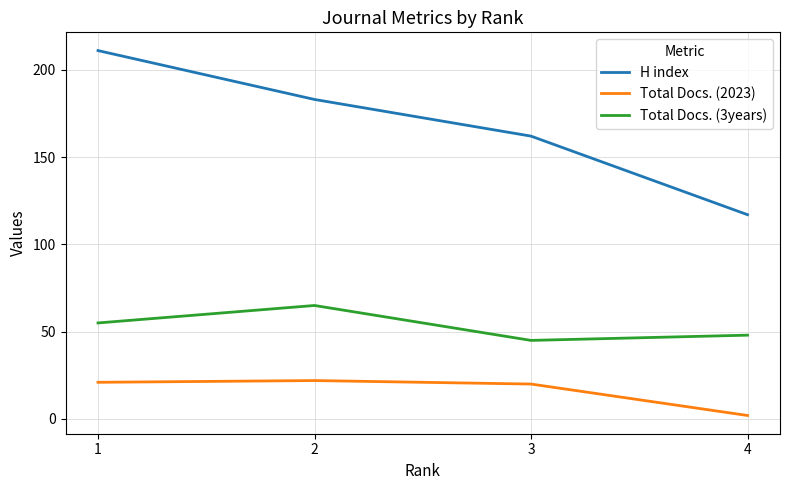

Is it true that H index equals 128 at 2?

False